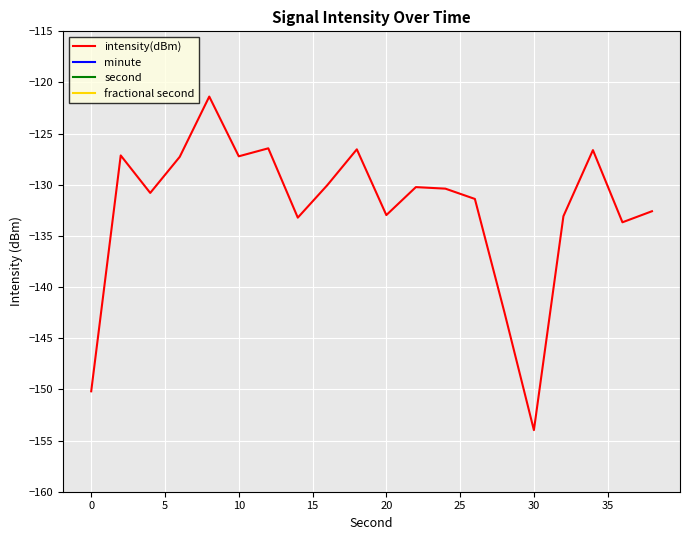

True or false: intensity(dBm) has a value of -127.2 at 10.

True